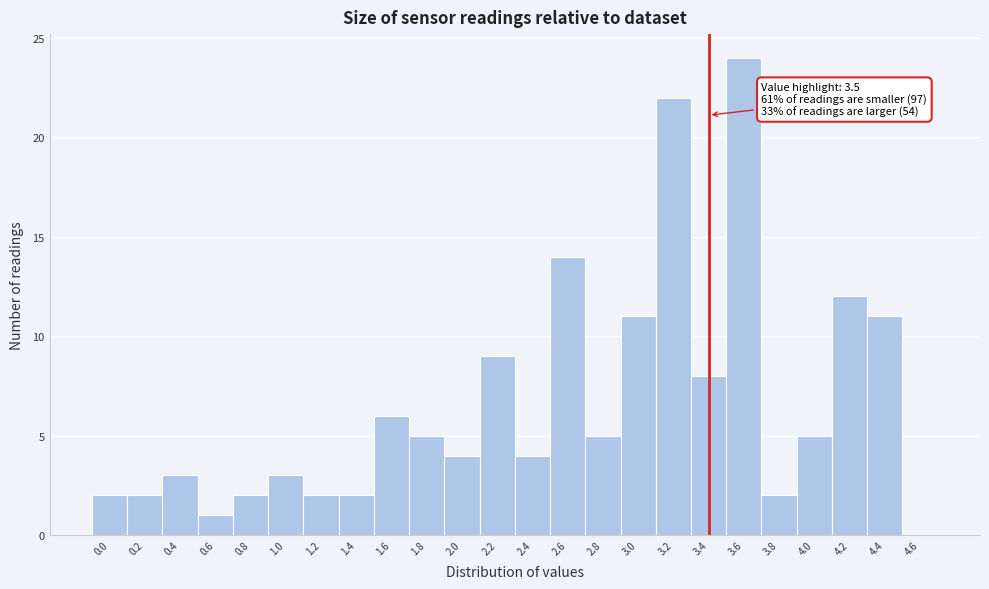

Reading left to right, list all the values displayed in this chart.

0.0=2	0.2=2	0.4=3	0.6=1	0.8=2	1.0=3	1.2=2	1.4=2	1.6=6	1.8=5	2.0=4	2.2=9	2.4=4	2.6=14	2.8=5	3.0=11	3.2=22	3.4=8	3.6=24	3.8=2	4.0=5	4.2=12	4.4=11	4.6=0